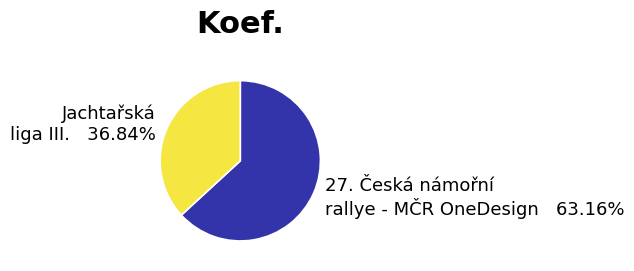

What is the ratio of the value at Jachtařská liga III. to the value at 27. Česká námořní rallye - MČR OneDesign?

0.6